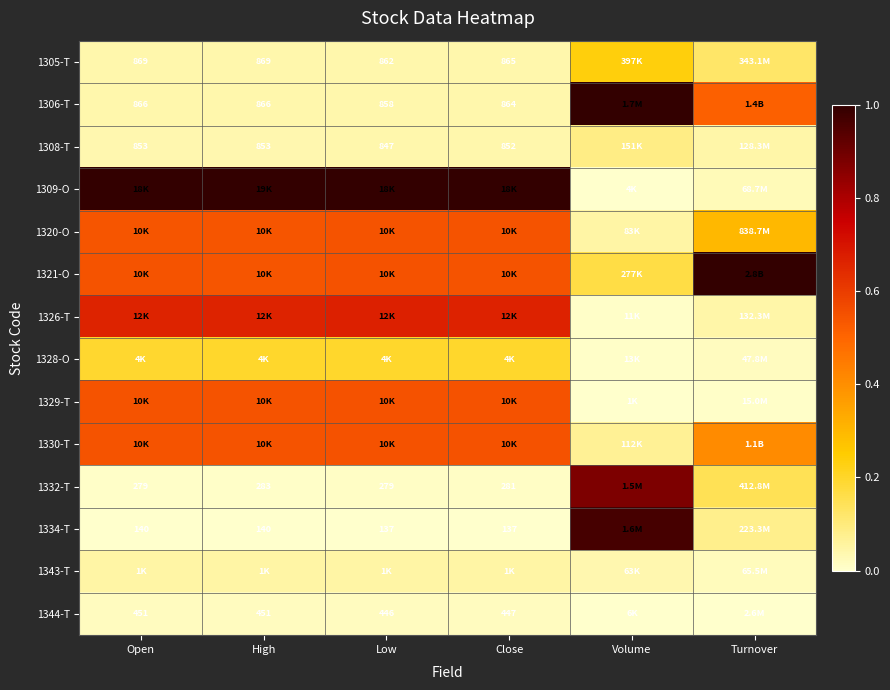

List the series in order of their peak value, highest first.

1306-T, 1309-O, 1321-O, 1334-T, 1332-T, 1326-T, 1329-T, 1330-T, 1320-O, 1305-T, 1328-O, 1308-T, 1343-T, 1344-T